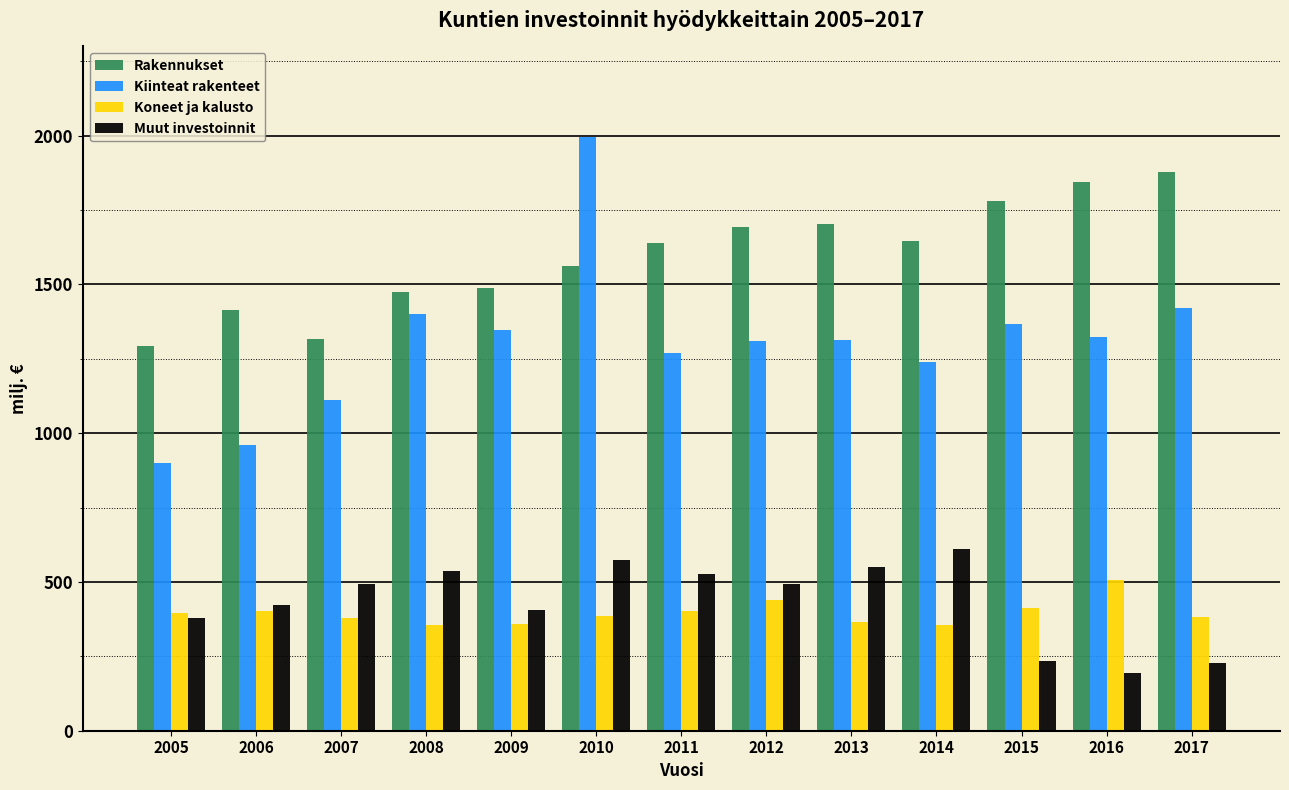

At which category is the sum across all series the highest?

2010